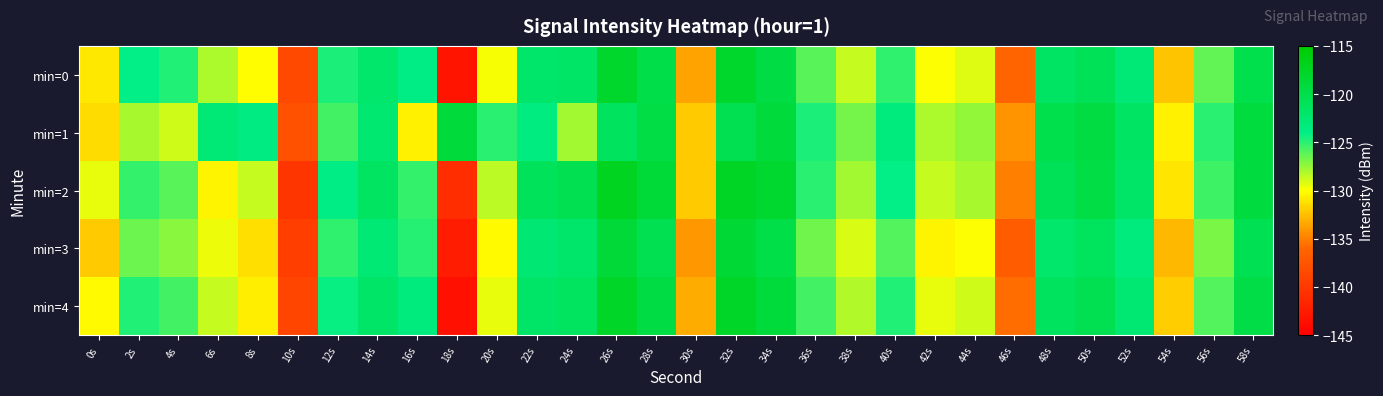

Reading left to right, extract all data points from this chart.

min=0: 0s=-130.9	2s=-124.0	4s=-124.8	6s=-128.0	8s=-130.0	10s=-138.6	12s=-124.6	14s=-122.2	16s=-123.8	18s=-143.1	20s=-129.9	22s=-122.1	24s=-121.8	26s=-118.0	28s=-120.0	30s=-133.6	32s=-118.0	34s=-119.5	36s=-126.0	38s=-128.6	40s=-125.2	42s=-129.9	44s=-129.3	46s=-136.1	48s=-121.6	50s=-120.8	52s=-123.0	54s=-132.2	56s=-126.3	58s=-120.0
min=1: 0s=-131.4	2s=-127.9	4s=-128.9	6s=-123.0	8s=-123.7	10s=-137.8	12s=-125.6	14s=-122.5	16s=-130.5	18s=-118.9	20s=-125.0	22s=-123.5	24s=-127.8	26s=-121.3	28s=-119.6	30s=-132.1	32s=-120.5	34s=-118.9	36s=-124.7	38s=-126.8	40s=-123.4	42s=-128.1	44s=-127.5	46s=-134.2	48s=-120.1	50s=-119.4	52s=-121.6	54s=-130.5	56s=-125.0	58s=-119.2
min=2: 0s=-129.5	2s=-125.3	4s=-126.1	6s=-130.4	8s=-128.7	10s=-140.2	12s=-123.8	14s=-121.5	16s=-125.3	18s=-141.0	20s=-128.4	22s=-121.0	24s=-120.5	26s=-117.3	28s=-118.8	30s=-132.1	32s=-117.5	34s=-118.2	36s=-125.0	38s=-127.8	40s=-124.1	42s=-128.7	44s=-128.0	46s=-135.0	48s=-120.8	50s=-119.6	52s=-121.9	54s=-131.0	56s=-125.5	58s=-119.3
min=3: 0s=-132.1	2s=-126.5	4s=-127.3	6s=-129.6	8s=-131.2	10s=-139.4	12s=-125.1	14s=-122.8	16s=-124.9	18s=-142.5	20s=-130.2	22s=-122.7	24s=-122.1	26s=-118.7	28s=-120.4	30s=-134.1	32s=-118.6	34s=-119.9	36s=-126.7	38s=-129.1	40s=-125.9	42s=-130.4	44s=-129.9	46s=-136.8	48s=-122.2	50s=-121.1	52s=-123.4	54s=-132.8	56s=-126.9	58s=-120.6
min=4: 0s=-130.2	2s=-124.8	4s=-125.6	6s=-128.7	8s=-130.6	10s=-138.9	12s=-124.2	14s=-121.9	16s=-123.4	18s=-143.5	20s=-129.5	22s=-121.8	24s=-121.4	26s=-117.7	28s=-119.5	30s=-133.2	32s=-117.7	34s=-119.1	36s=-125.6	38s=-128.2	40s=-124.8	42s=-129.5	44s=-128.9	46s=-135.7	48s=-121.3	50s=-120.4	52s=-122.6	54s=-131.9	56s=-126.0	58s=-119.7